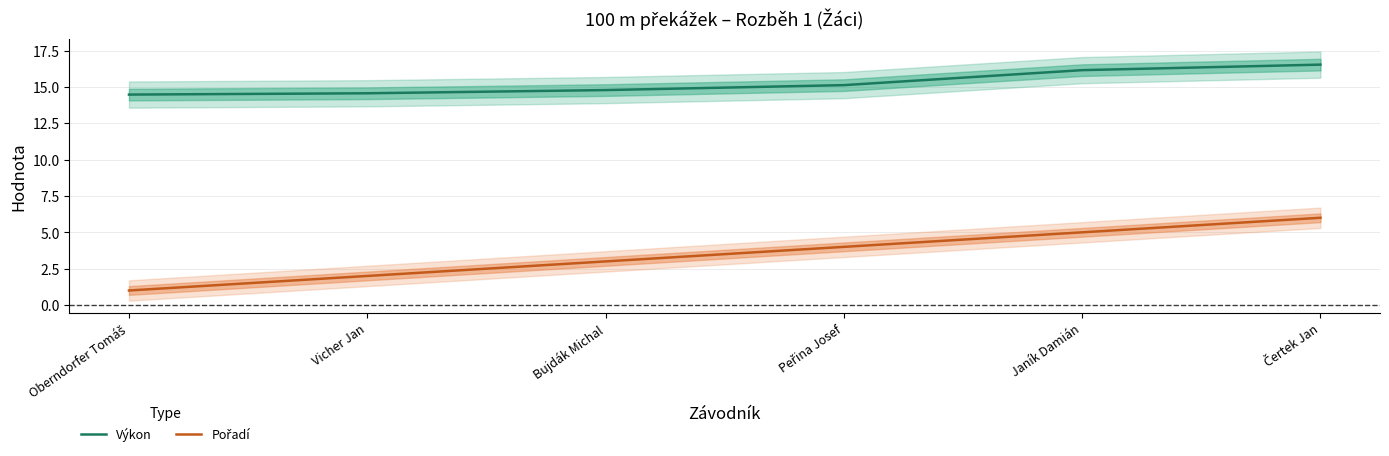

What is the spread (max minus min) of values at Oberndorfer Tomáš?

13.5